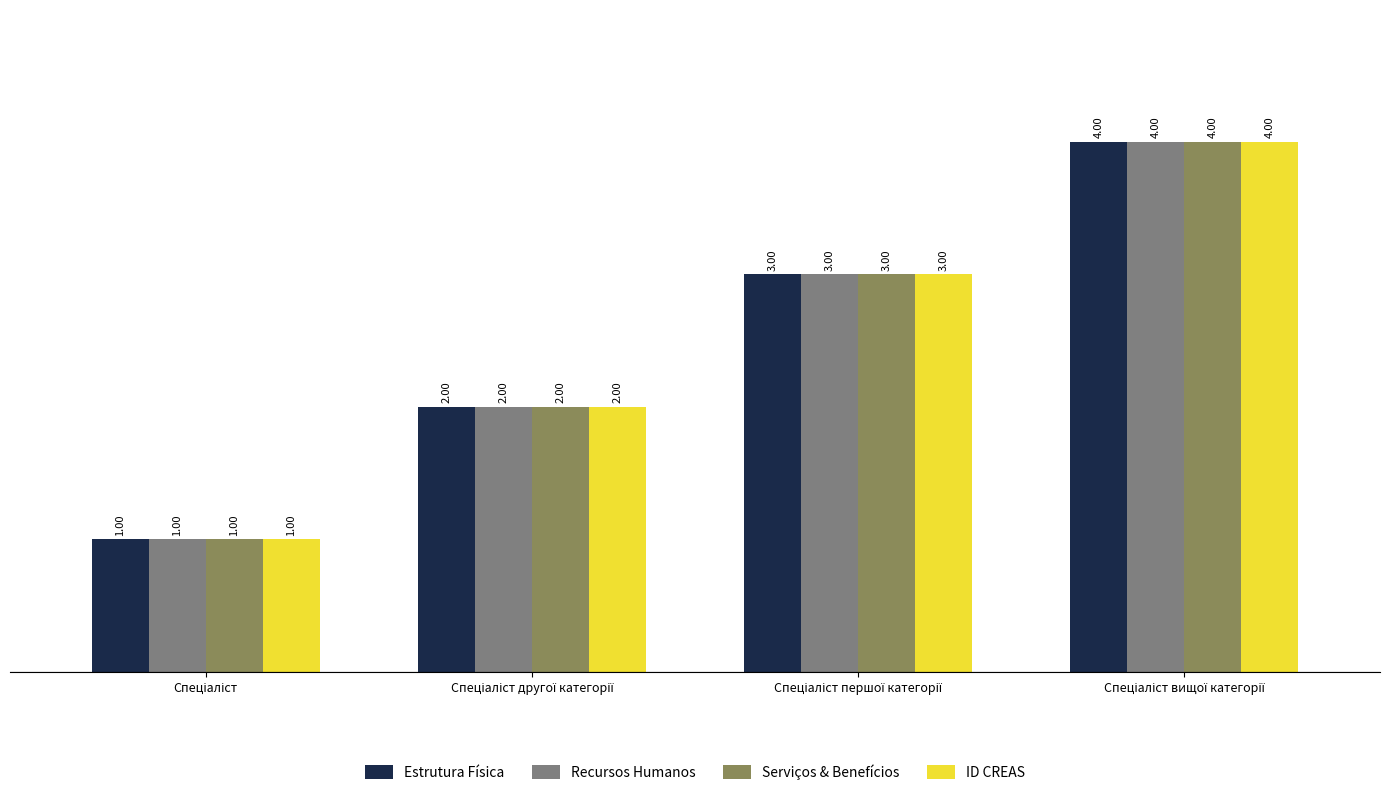

What is the difference between the maximum and minimum values in the Serviços & Benefícios series?

3